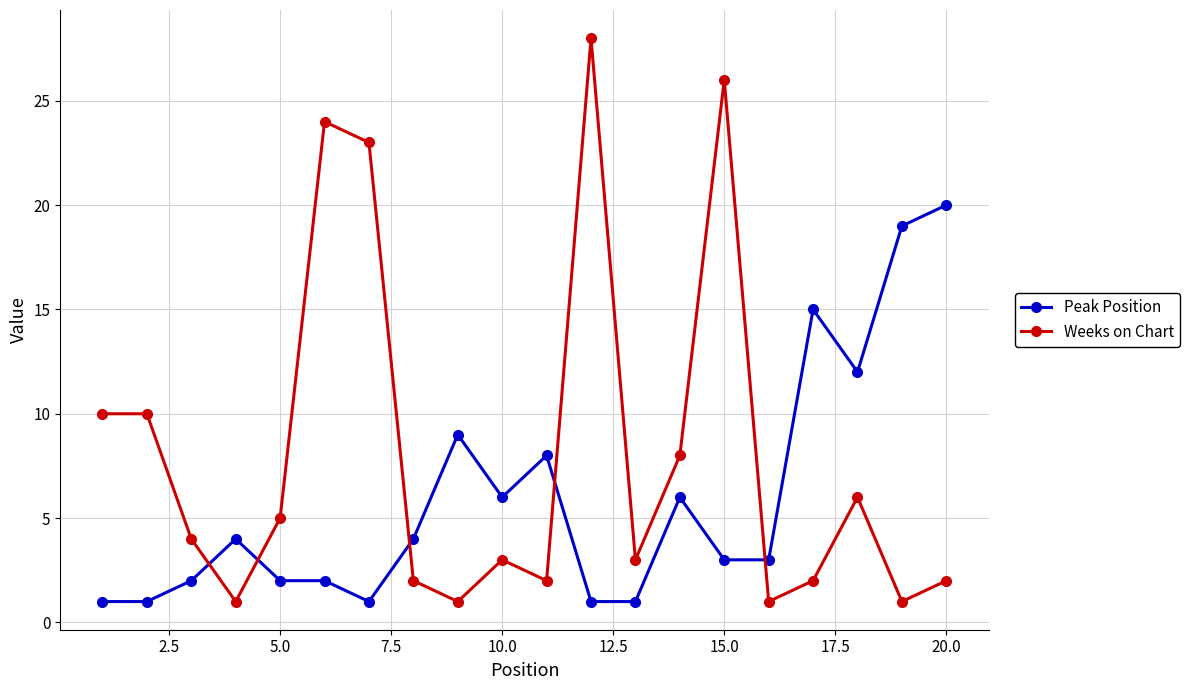

True or false: Weeks on Chart and Peak Position intersect in this chart.

True